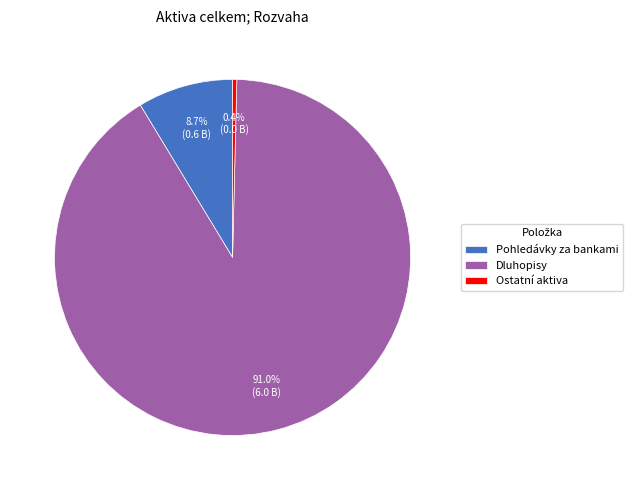

Which slice represents more than half of the pie?

Dluhopisy